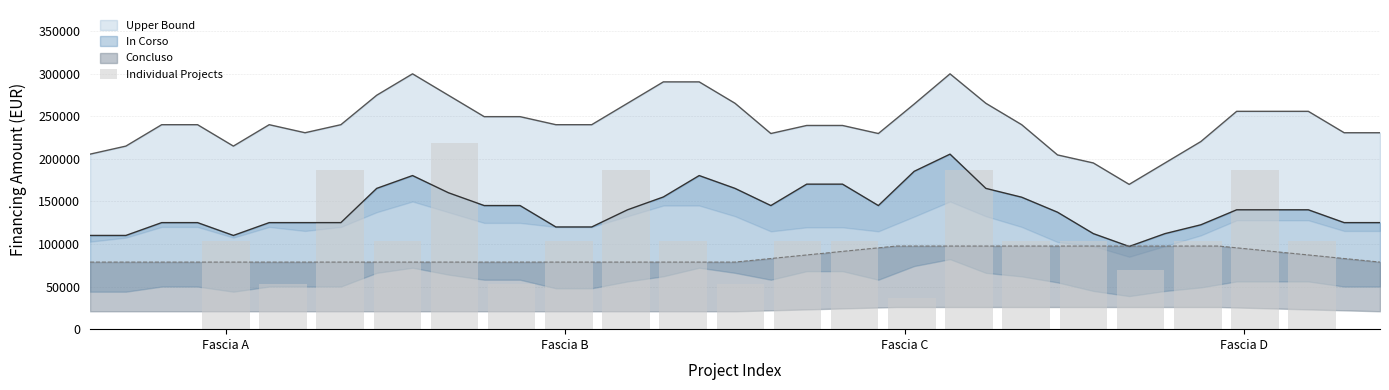

Read the value at Fascia A.

103489.3